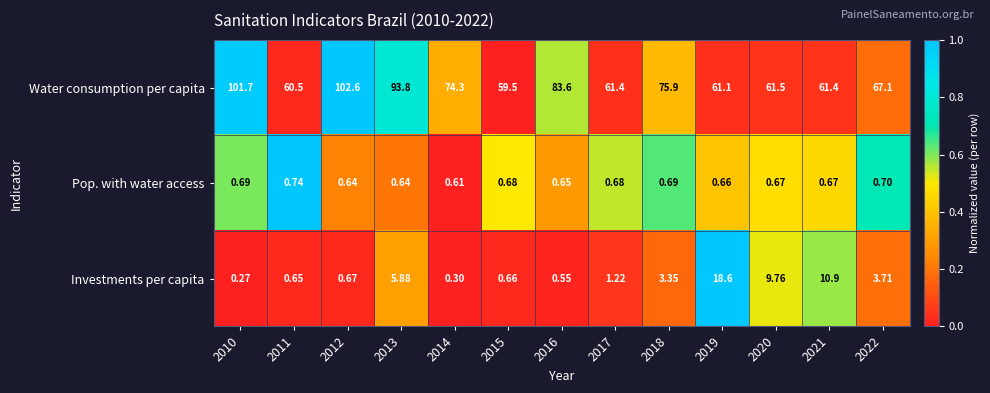

At 2015, list the series in order from largest to smallest.

Water consumption per capita, Pop. with water access, Investments per capita